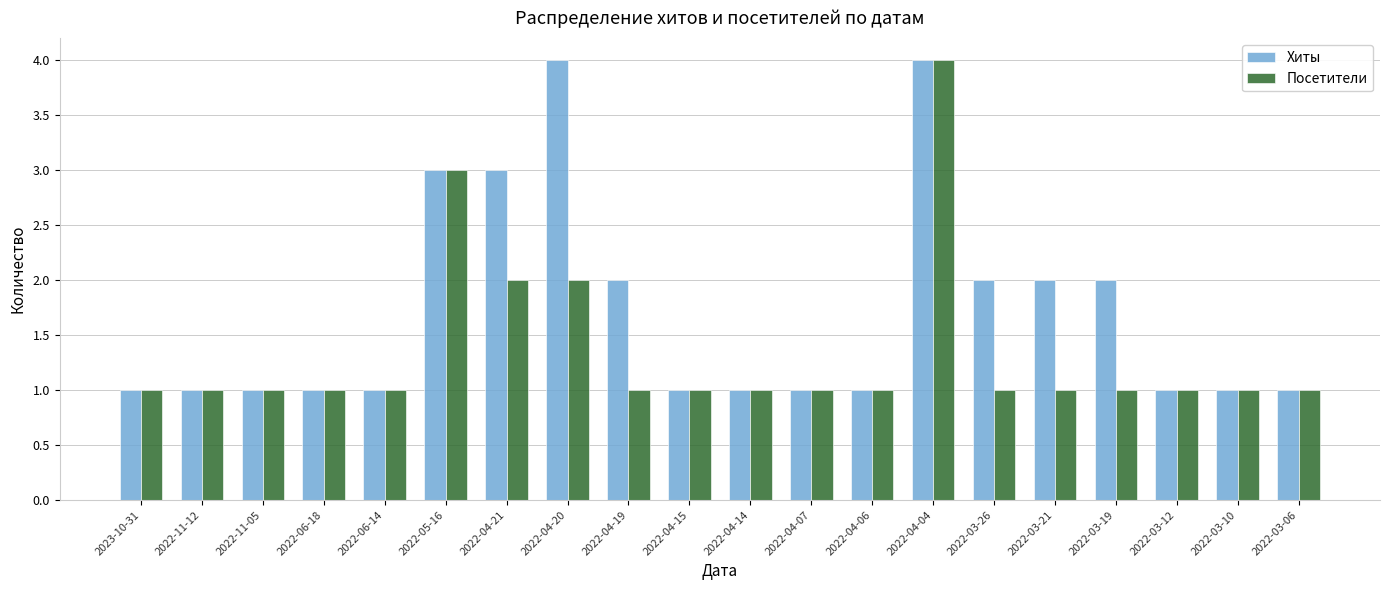

Is it true that Посетители equals 2 at 2023-10-31?

False